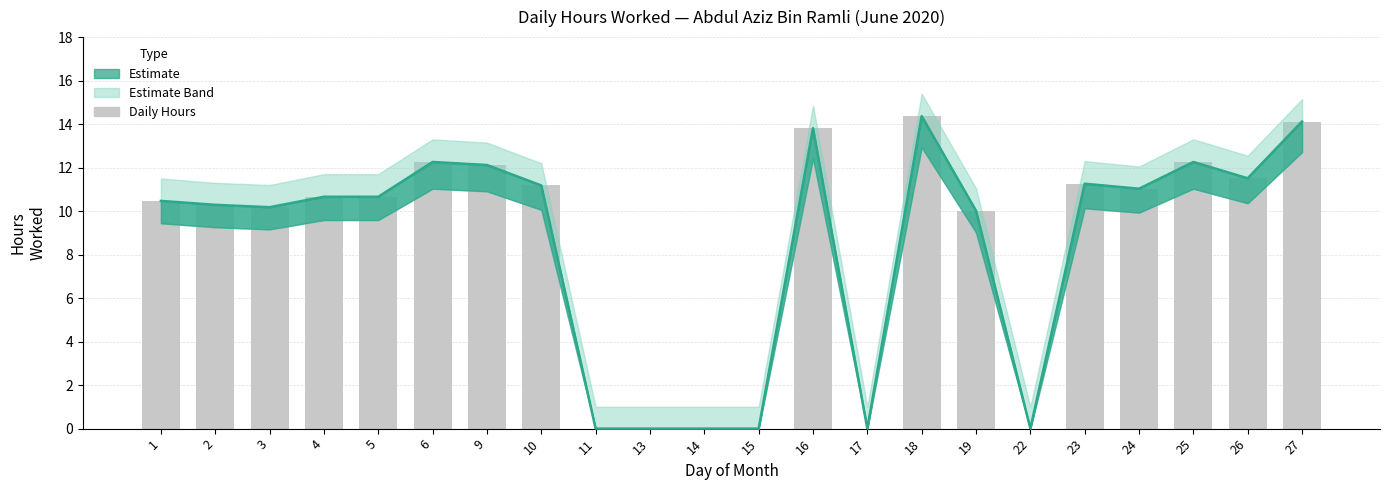

The value at 6 is 12.3. True or false?

True